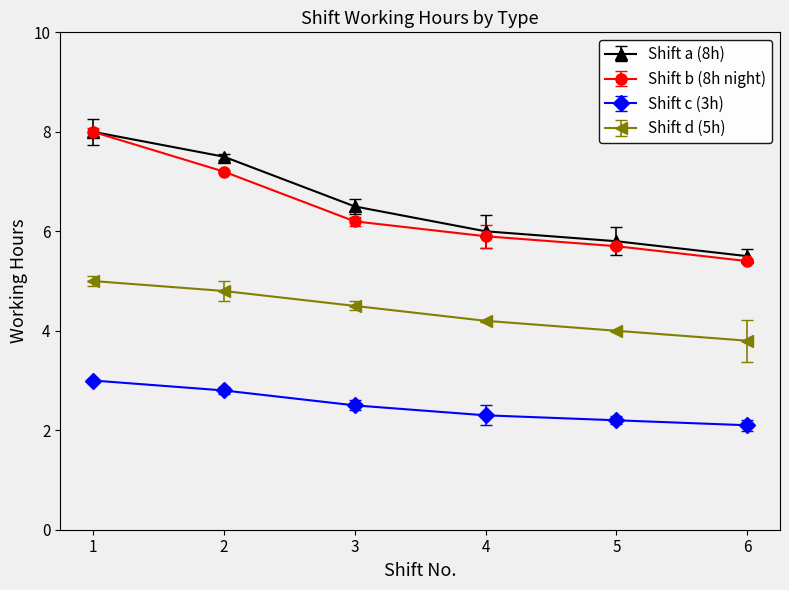

True or false: Shift d (5h) and Shift c (3h) intersect in this chart.

False